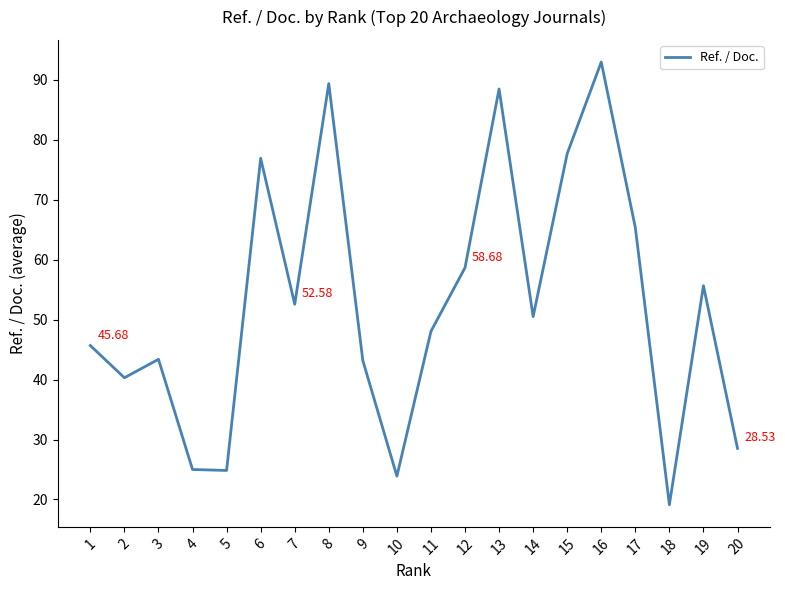

Between 2 and 1, which is larger?

1